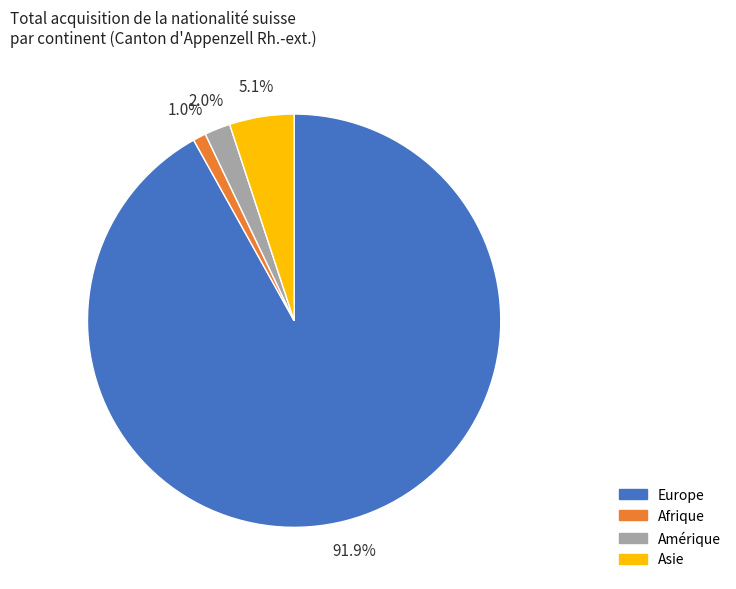

To the nearest percent, what is the difference between the largest and smallest slice percentages?

91%